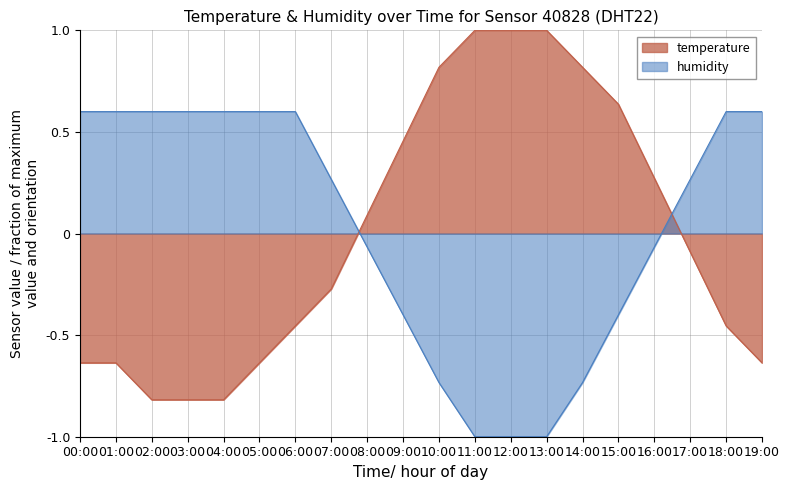

Where do humidity and temperature first cross each other?

07:00 and 08:00